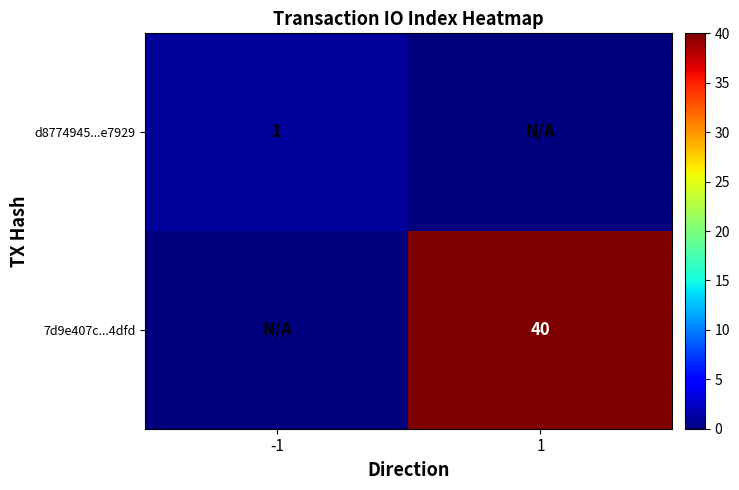

Is it true that d8774945...e7929 equals 0 at -1?

False